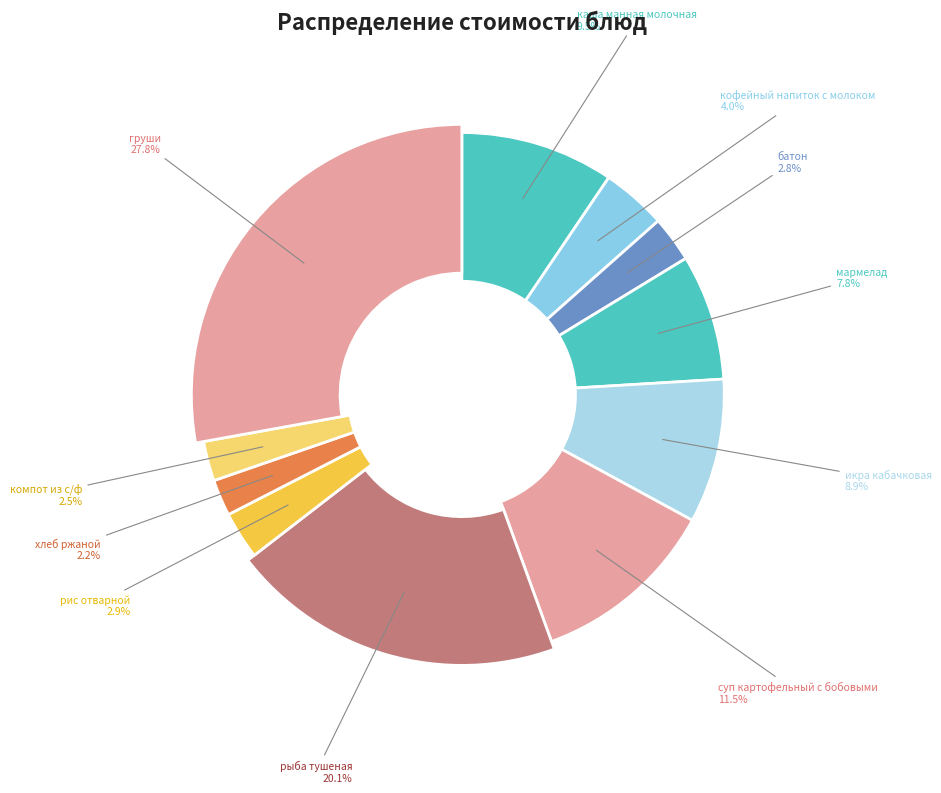

What percentage is NOT represented by груши?

72.2%